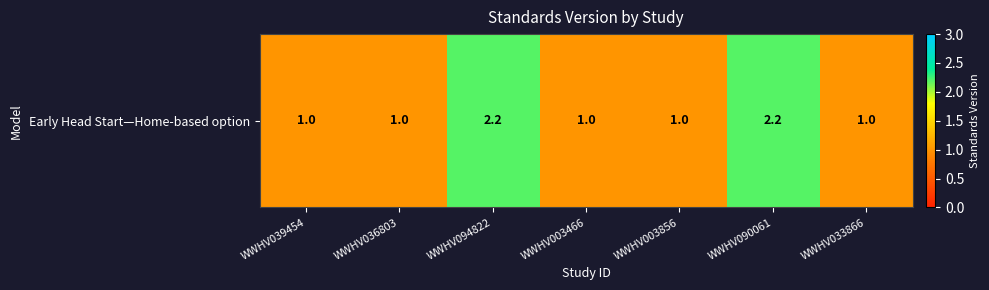

Rank the categories by value from lowest to highest.

WWHV039454, WWHV036803, WWHV003466, WWHV003856, WWHV033866, WWHV094822, WWHV090061